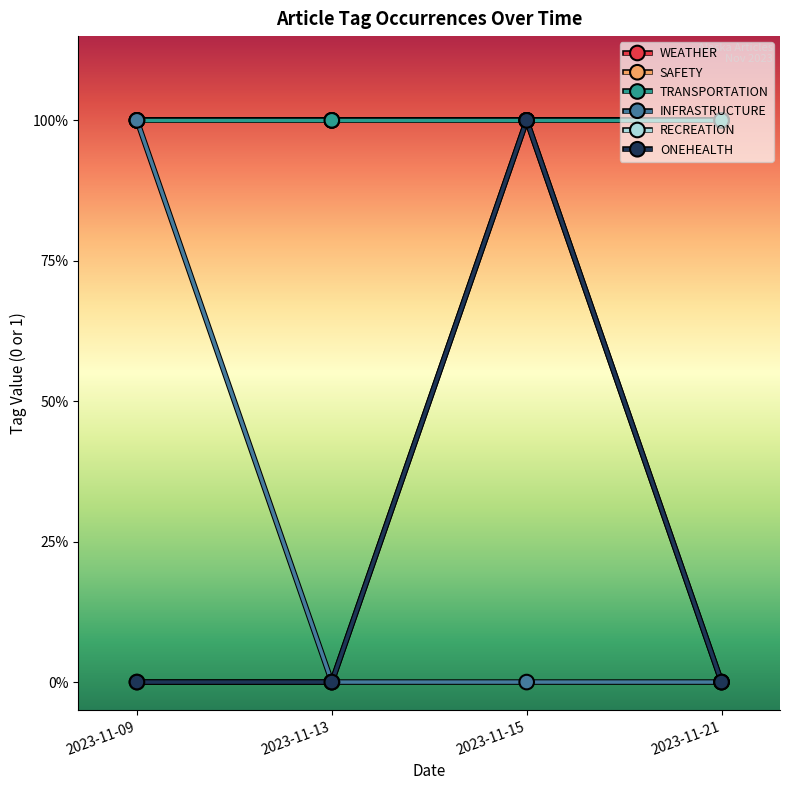

Which series has the widest spread of values?

INFRASTRUCTURE